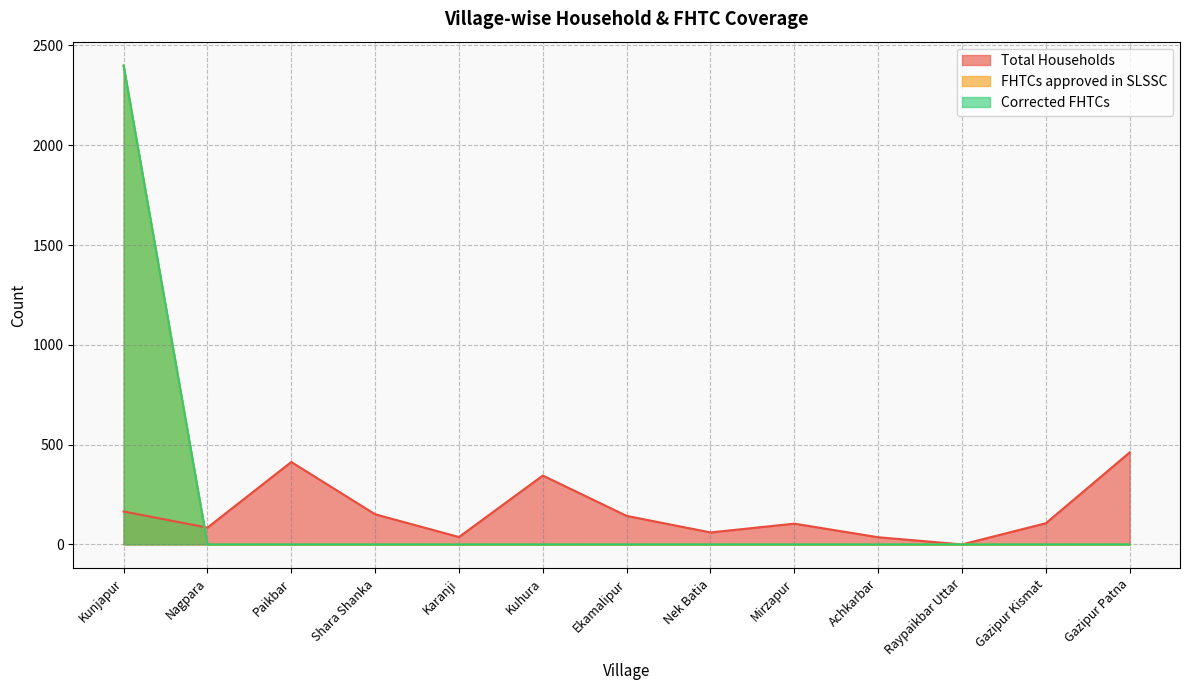

Is the value of Total Households at Ekamalipur greater than the value of FHTCs approved in SLSSC at Nek Batia?

Yes